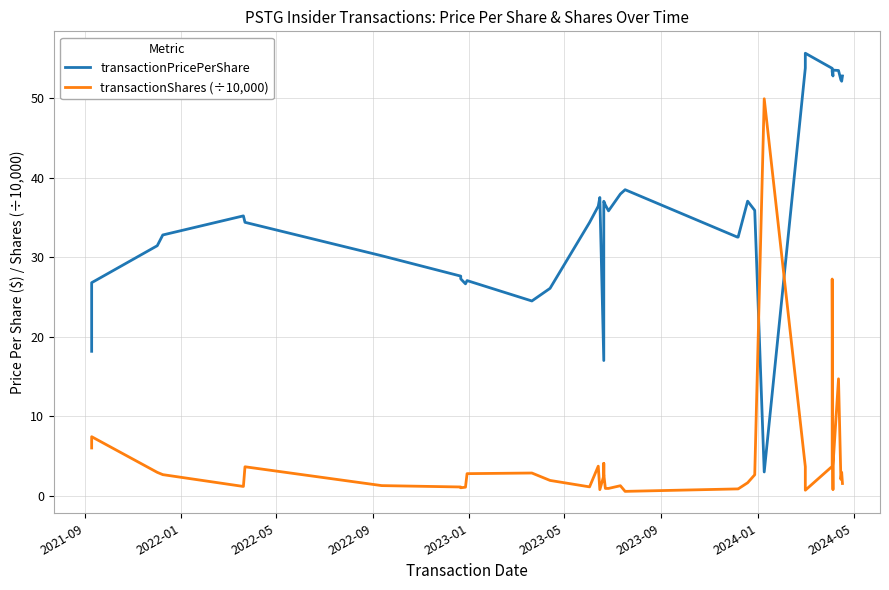

True or false: transactionPricePerShare has more than 2 points higher than both neighbors.

True